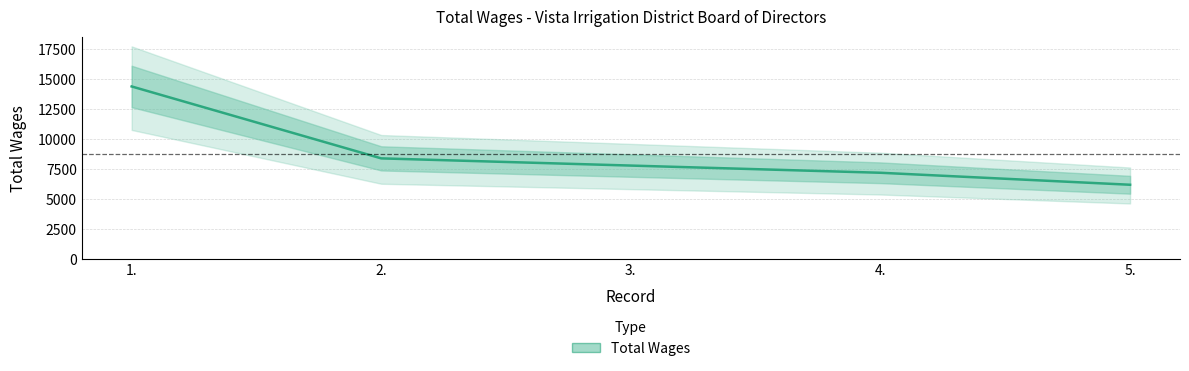

How many values are below 7800?

2